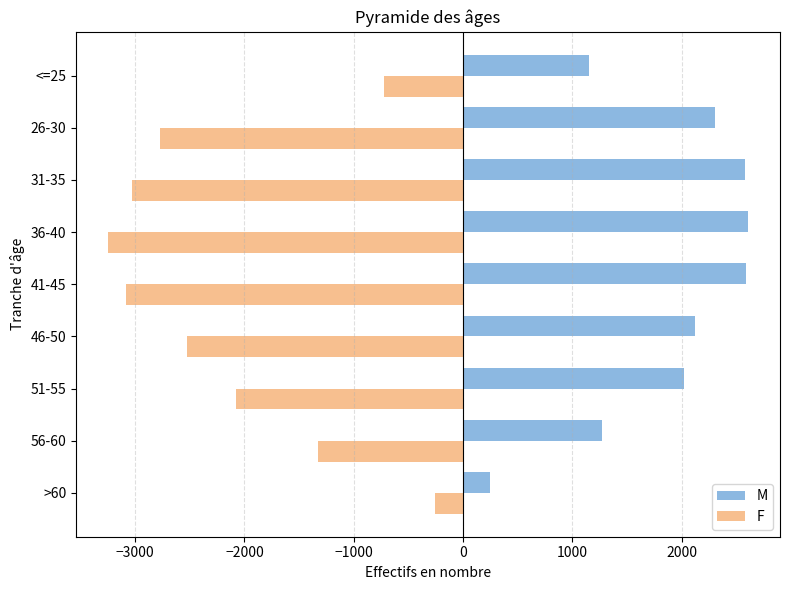

Read the F value at 46-50, to the nearest 50.

-2550